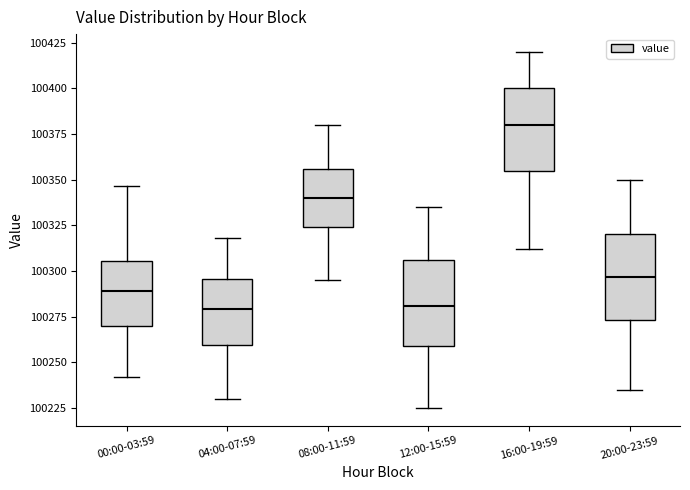

Where does the median line of the box for 20:00-23:59 sit on the y-axis? The values are not printed on the chart, so give them approximately, as read against the axis.

100295